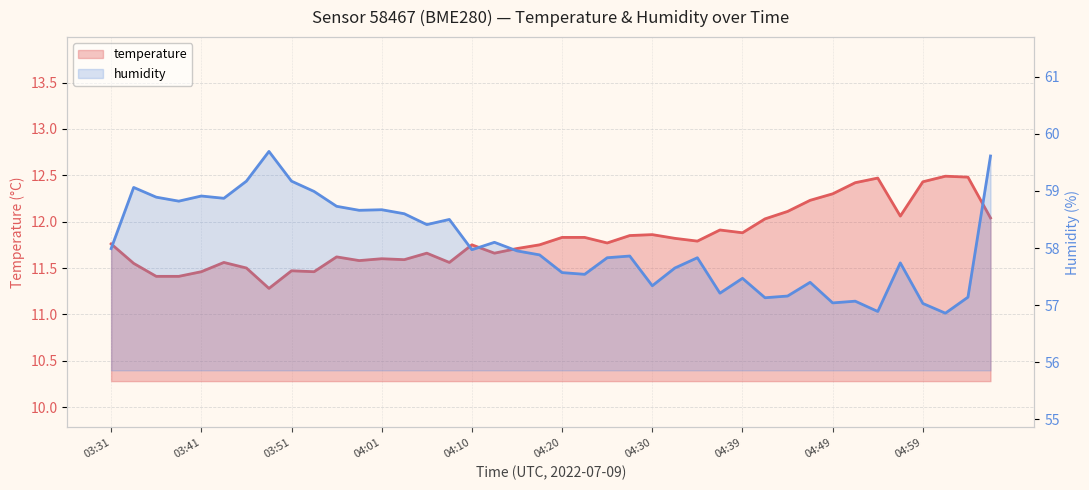

At which label does humidity first exceed 57?

03:31